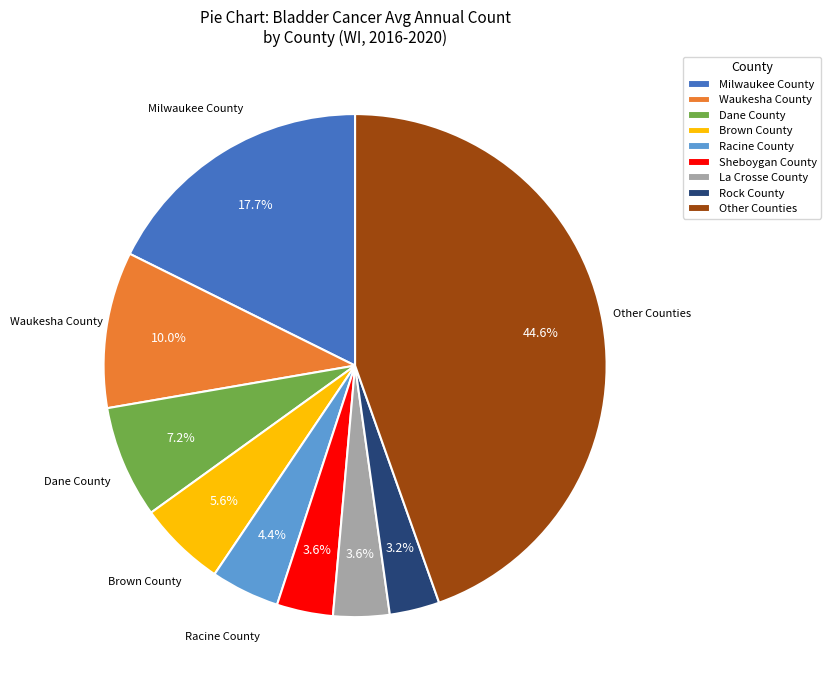

Is there any slice that represents more than half of the pie?

No